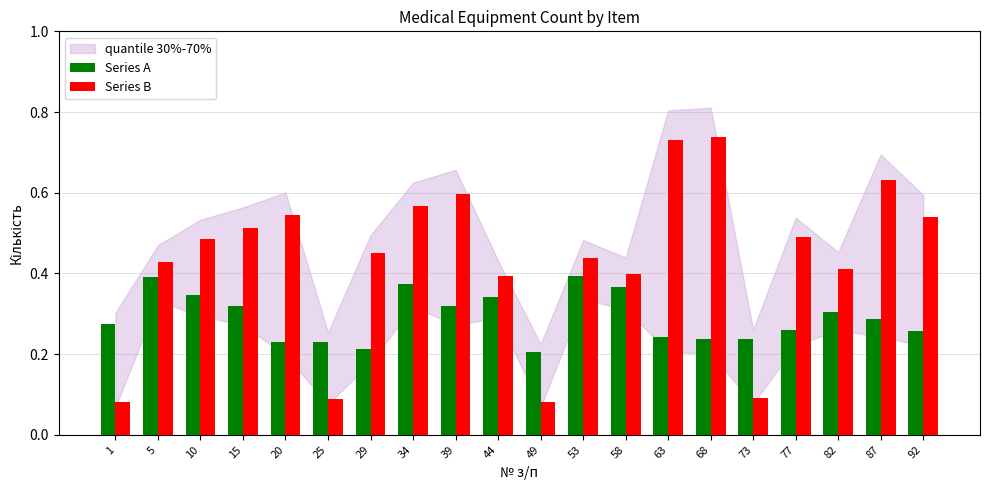

The value of Series B at 39 is 0.6. True or false?

True